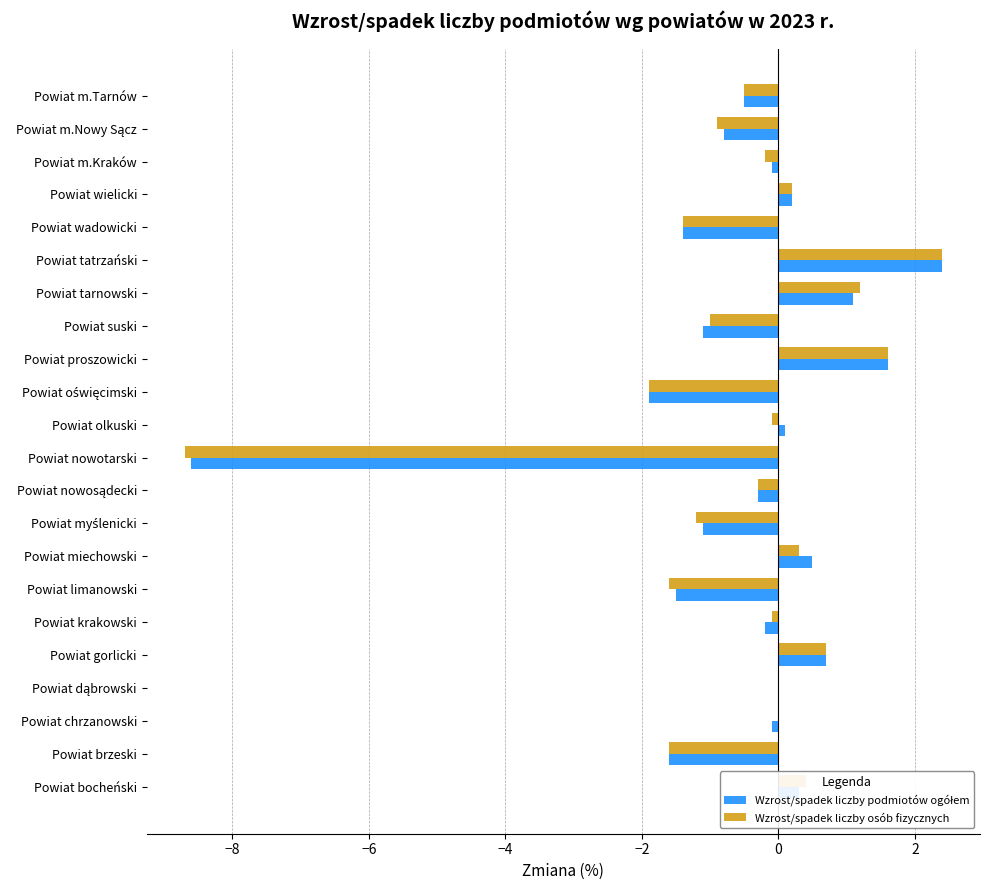

The Wzrost/spadek liczby osób fizycznych series shows -1.6 at Powiat suski. True or false?

False